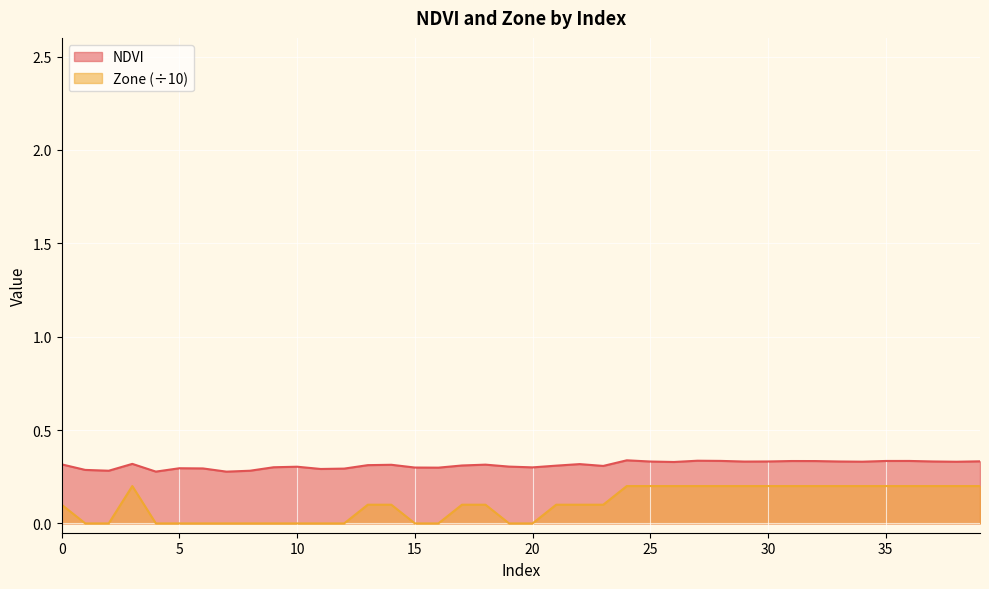

What is the sum of all NDVI values?

12.5